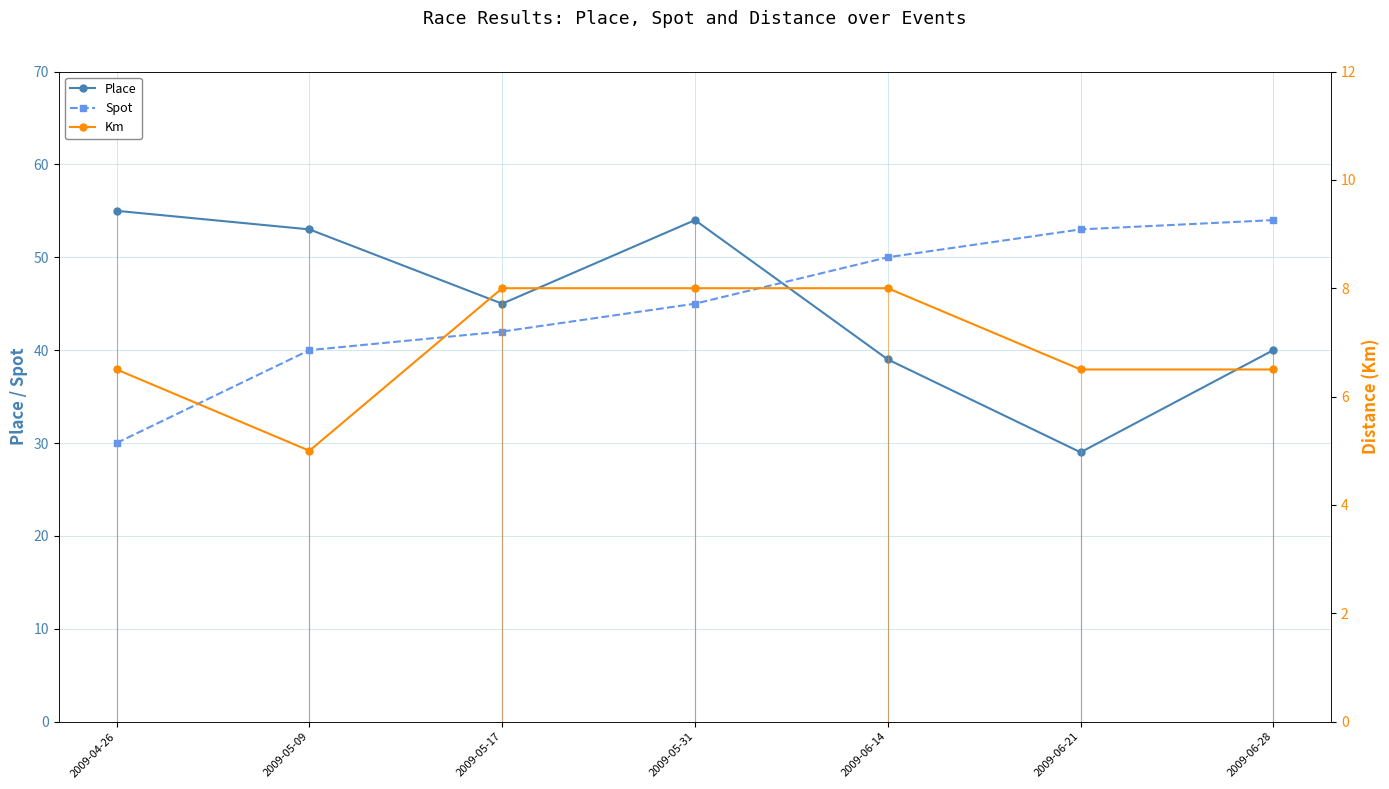

True or false: Km and Spot cross at least once.

False